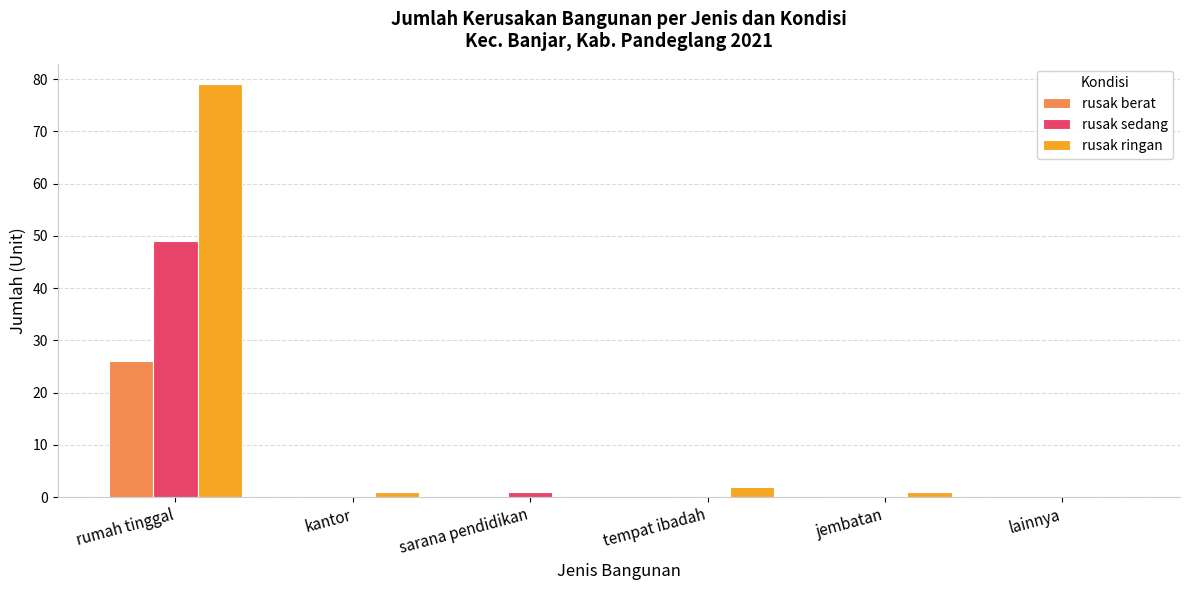

What is the maximum value shown in the chart?

79